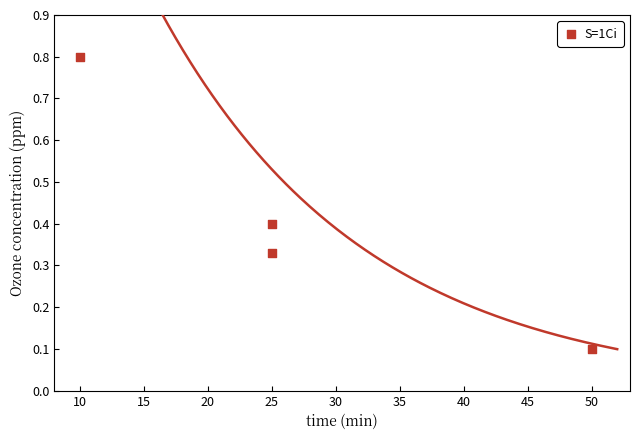

What is the average Y value?

0.4